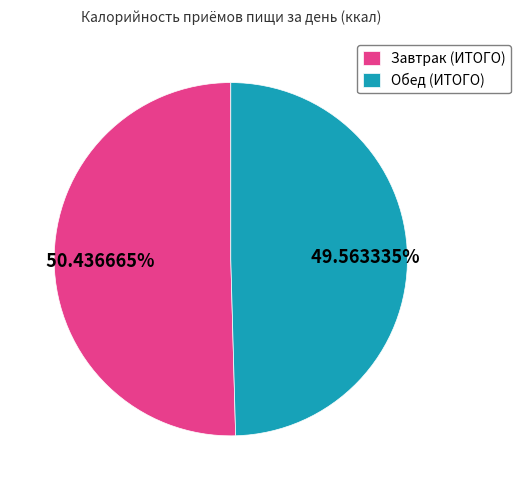

What is the largest slice in the pie chart?

Завтрак (ИТОГО)